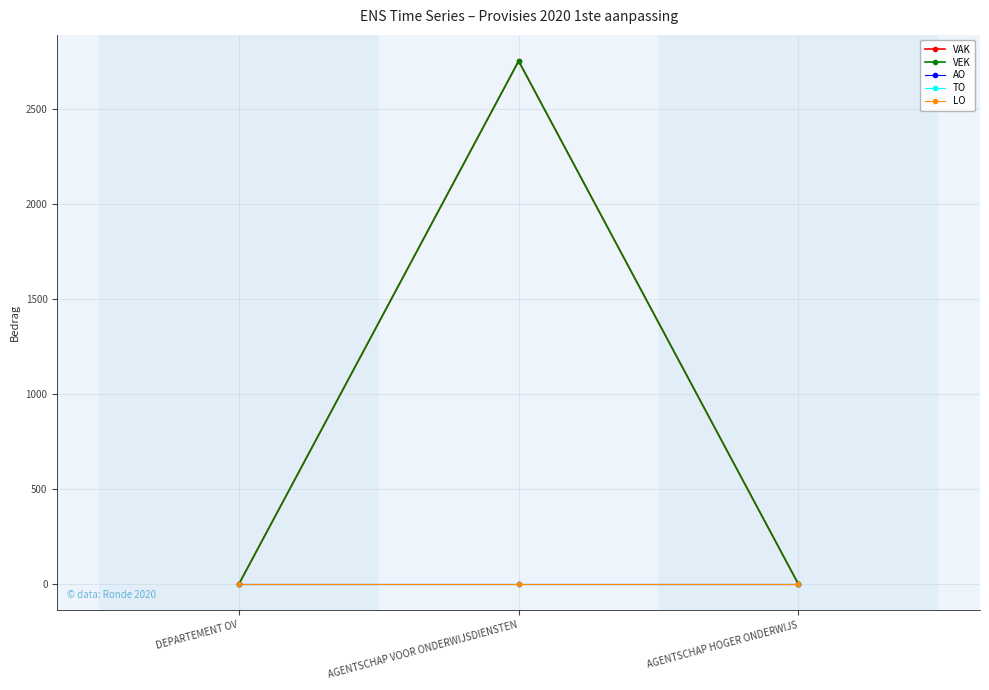

Is this an area chart (filled region under the line)?

No